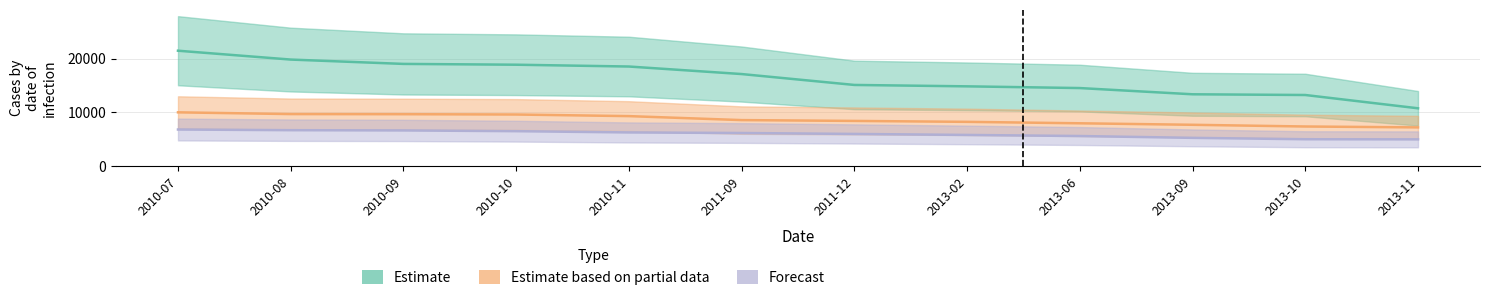

At which label is Estimate based on partial data closest to 8573?

2011-09